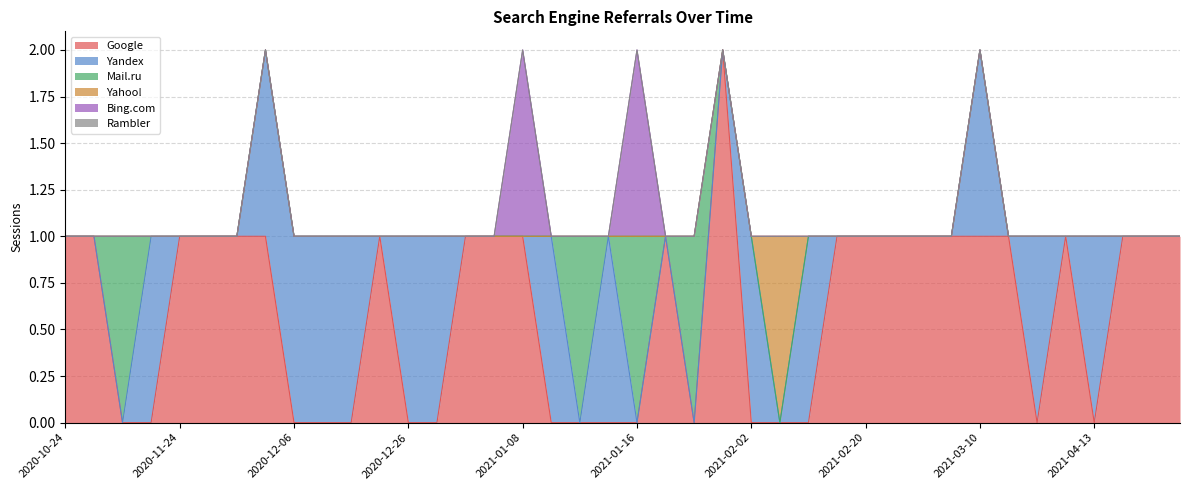

At which category is the sum across all series the highest?

2020-12-02